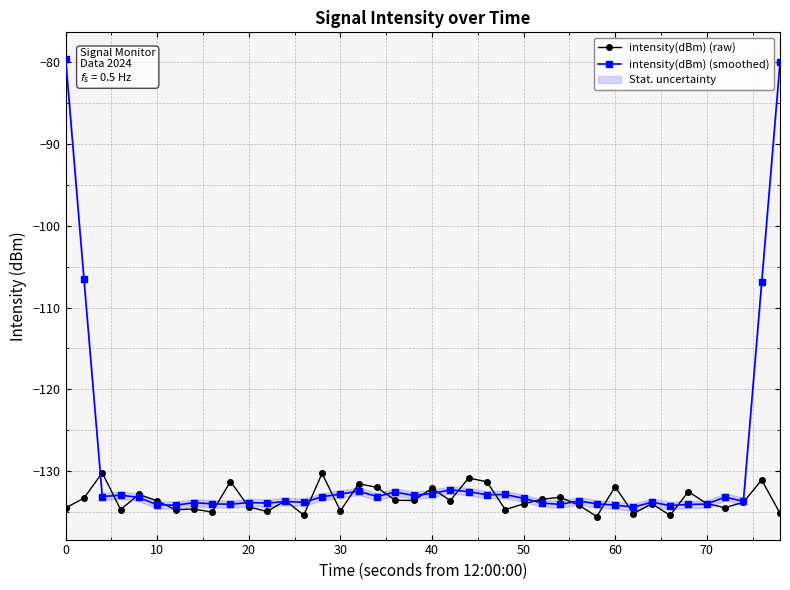

The intensity(dBm) (smoothed) series shows -133.3 at 50. True or false?

True